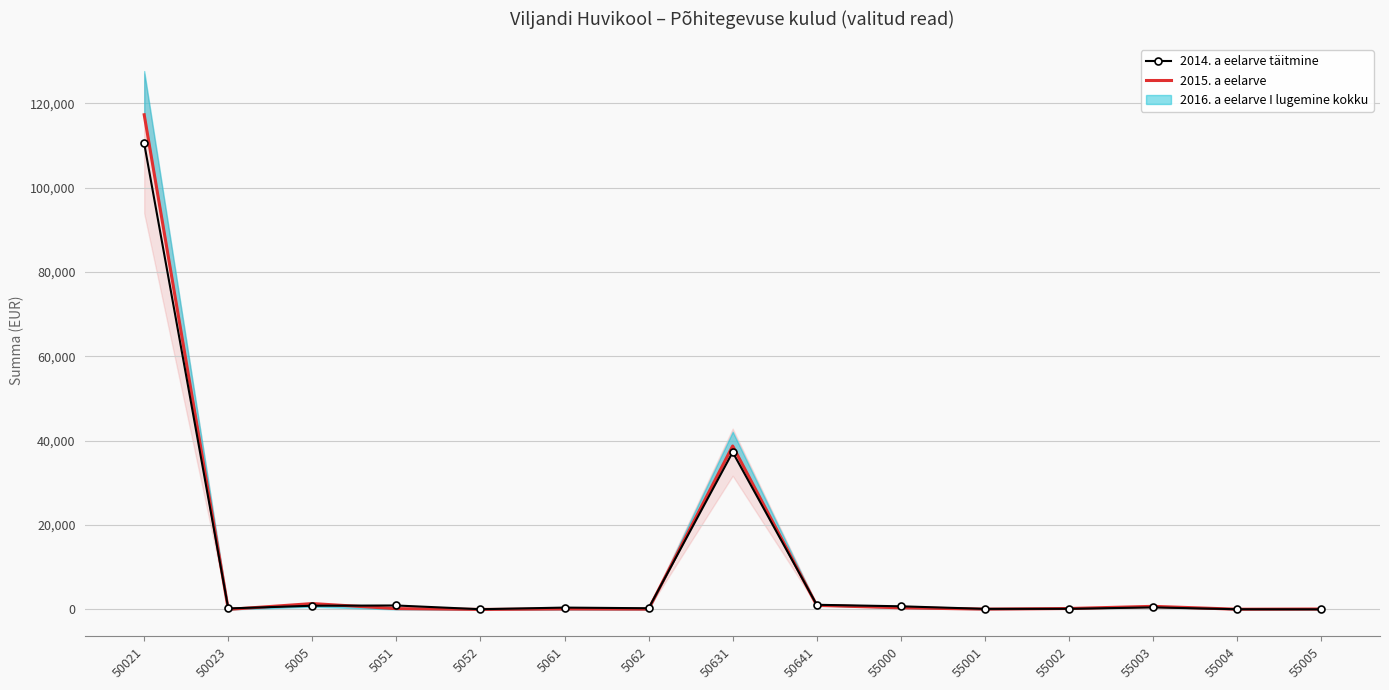

Between which two adjacent categories do 2015. a eelarve and 2014. a eelarve täitmine first intersect?

50021 and 50023